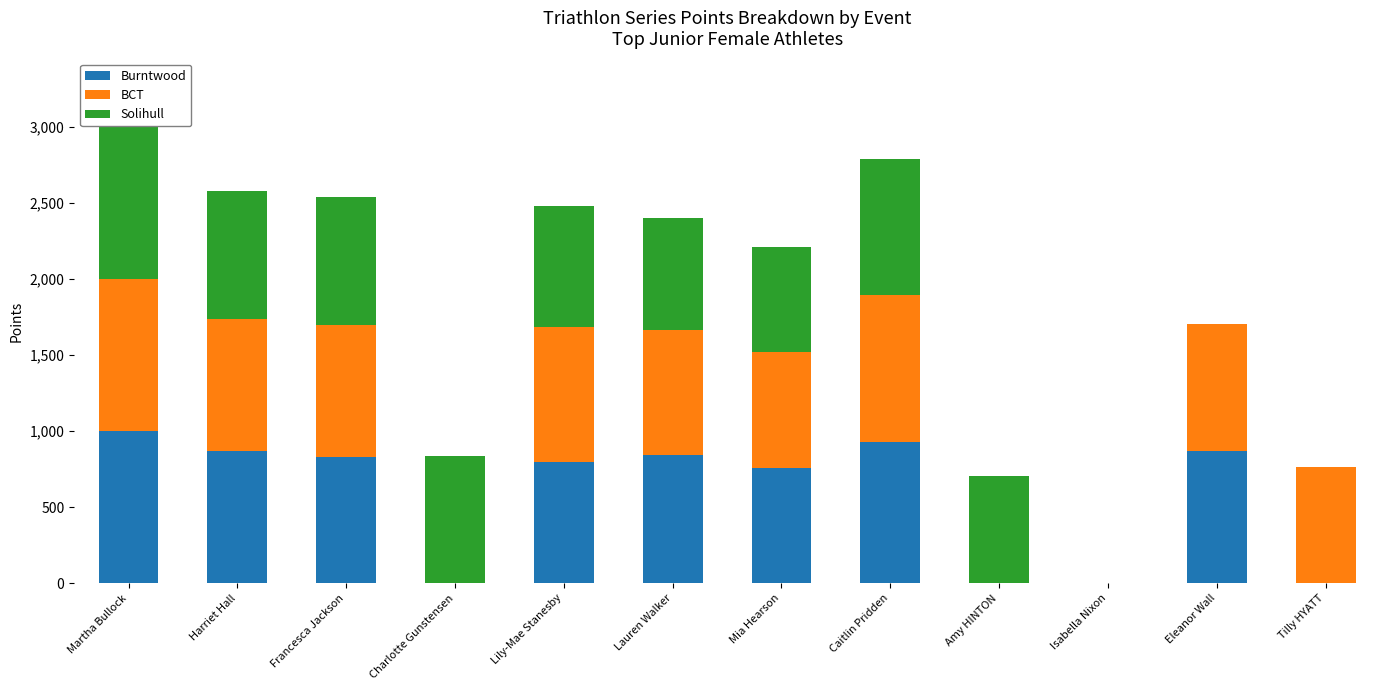

What is the sum of the Burntwood values at Isabella Nixon and Eleanor Wall?

871